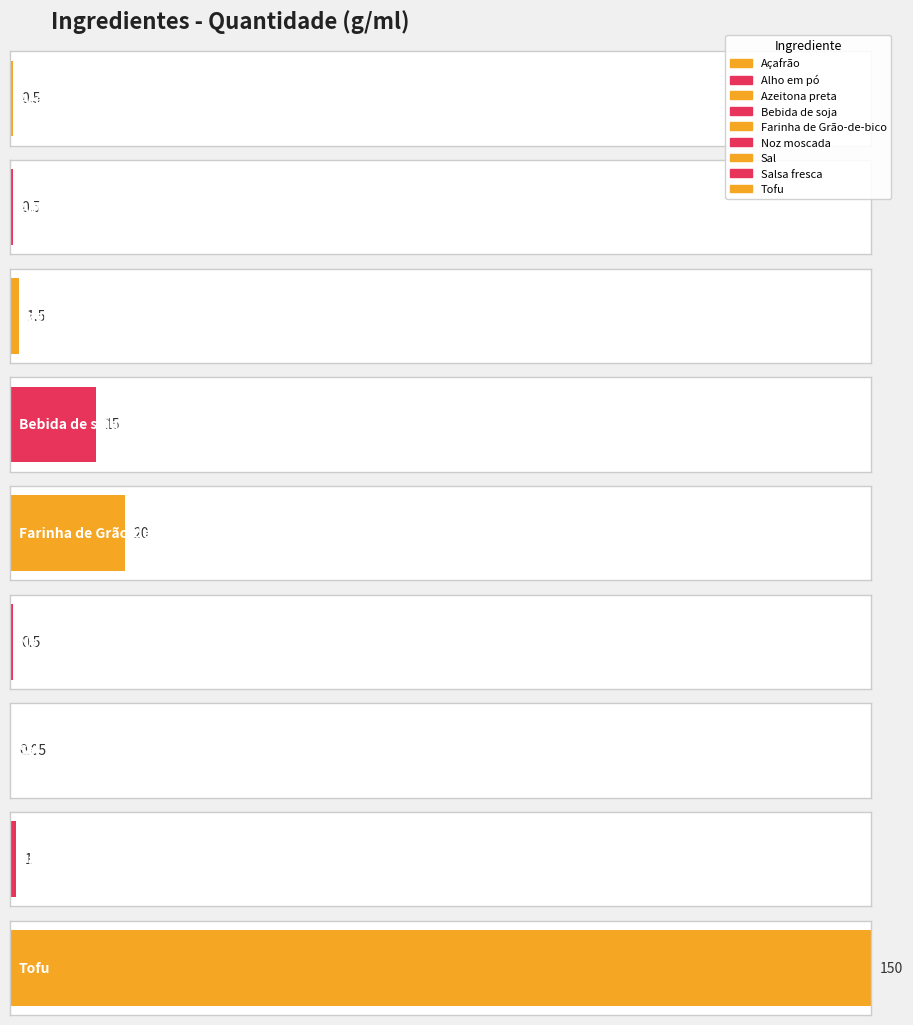

Reading left to right, what are all the values shown in this chart?

Açafrão=0.5	Alho em pó=0.5	Azeitona preta=1.5	Bebida de soja=15.0	Farinha de Grão-de-bico=20.0	Noz moscada=0.5	Sal=0.1	Salsa fresca=1.0	Tofu=150.0